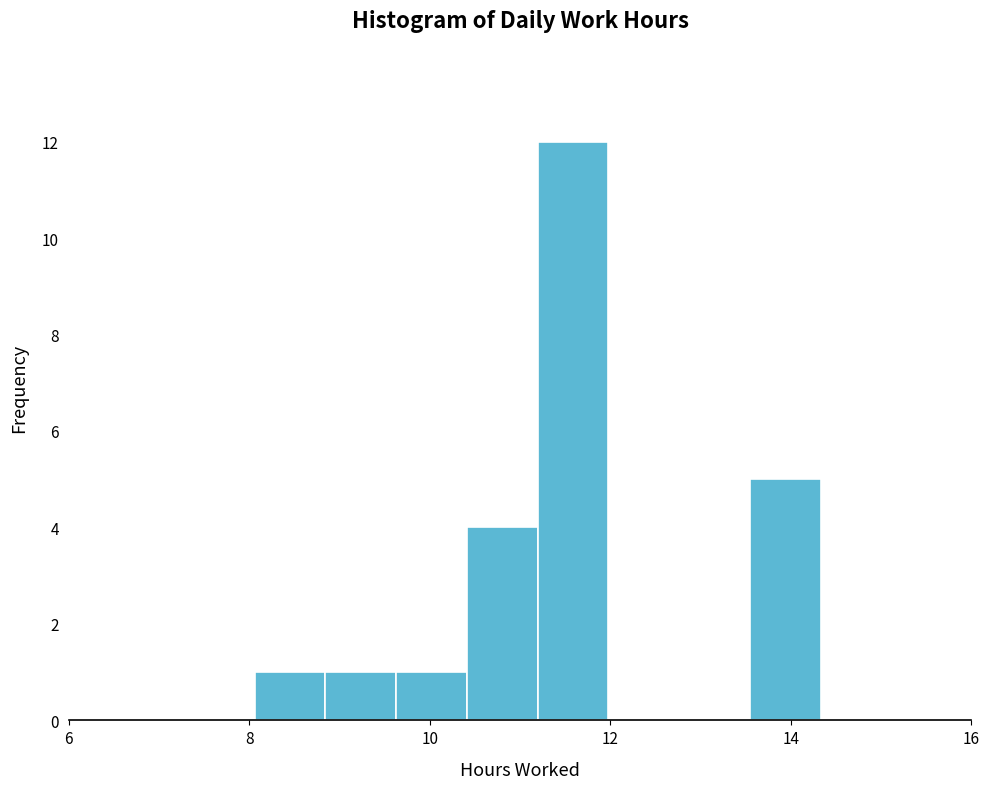

Read against the x-axis, roughly where is the centre of the tallest bar?

11.6